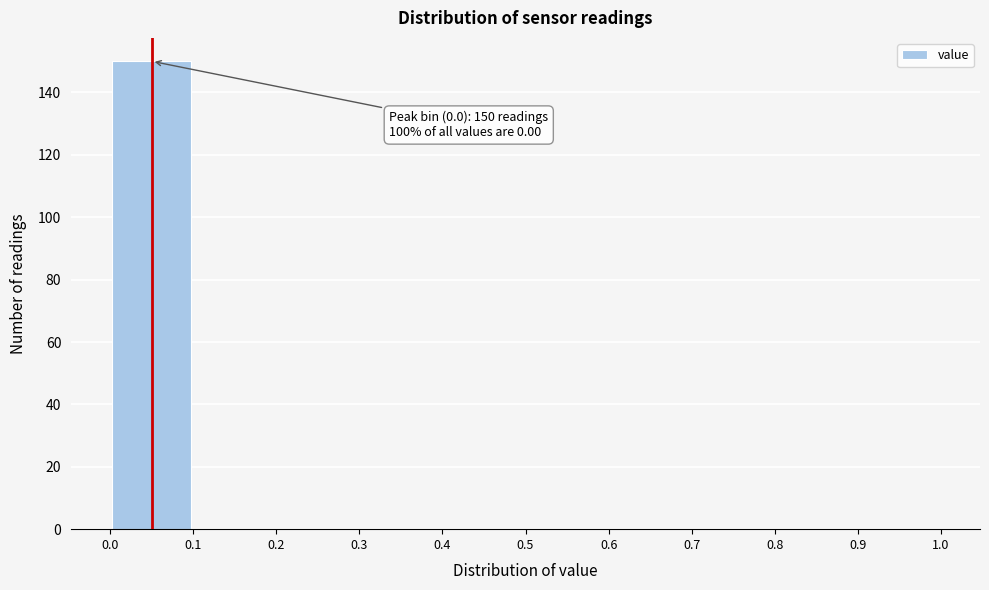

Which range on the x-axis has the tallest bar?

0.0 to 0.1